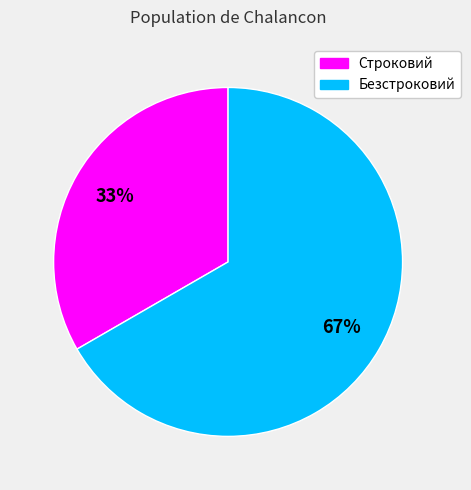

Which category has the smallest portion of the pie?

Строковий